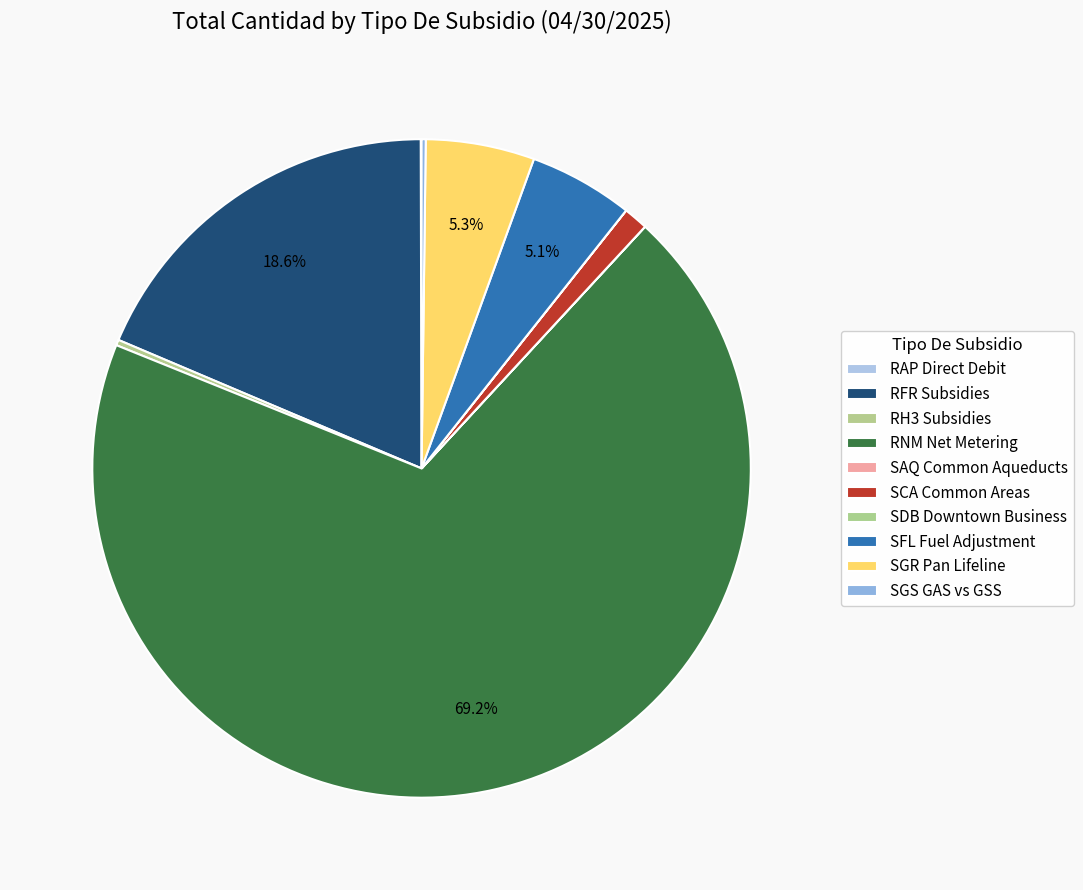

How many slices are in this pie chart?

10